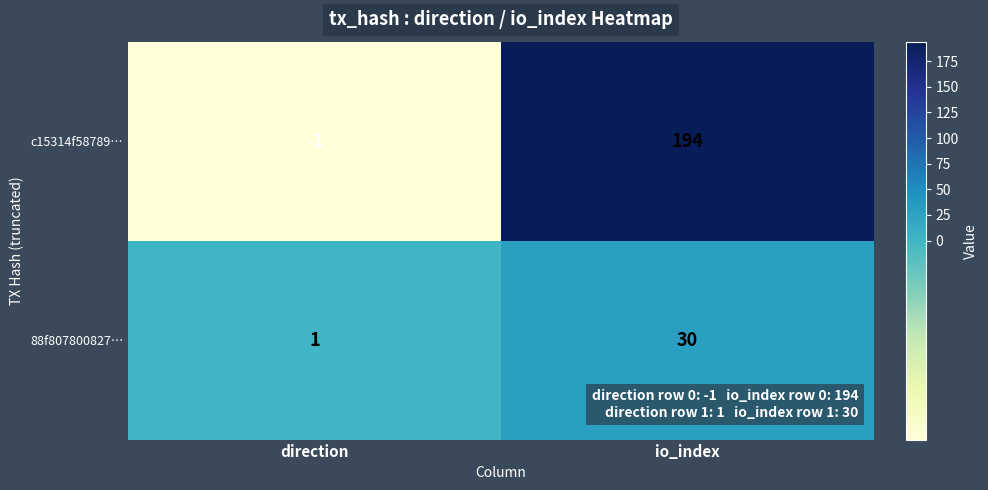

Rank the series at io_index from highest to lowest value.

c15314f58789…, 88f807800827…